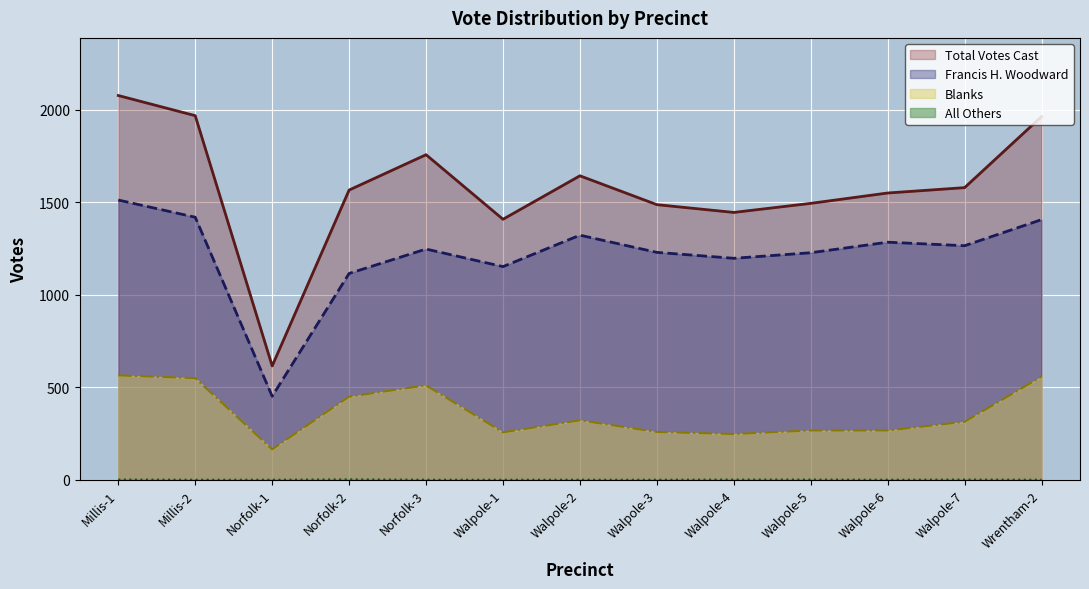

How many series are shown in this chart?

4